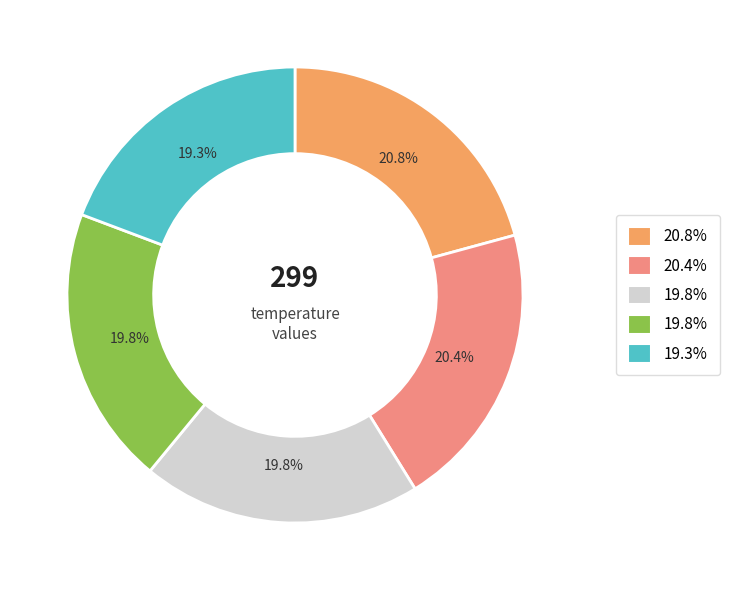

Is there any slice that represents more than half of the pie?

No